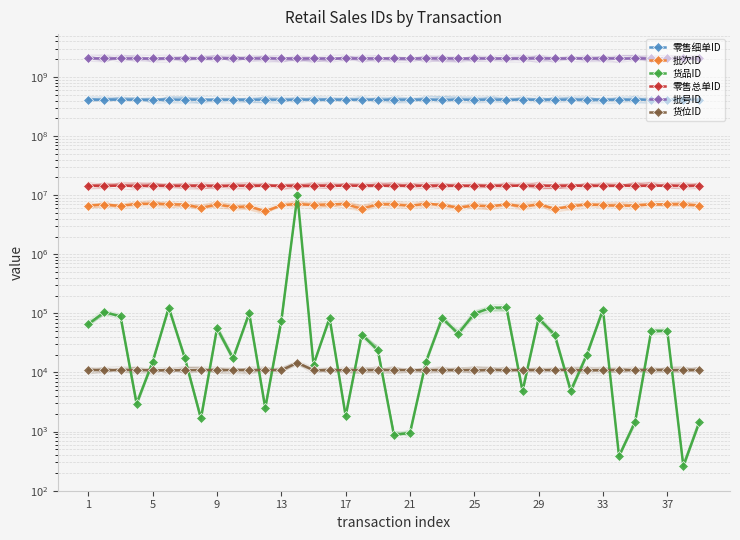

Between 17 and 32, which is larger?

32